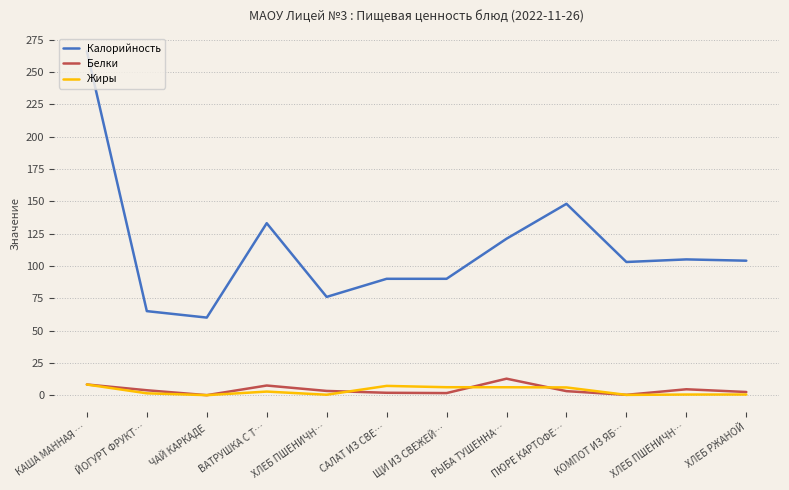

Does the chart have visible grid lines?

Yes